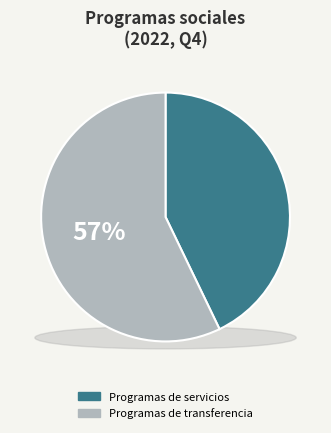

To the nearest percent, what percentage of the pie is Programas de transferencia?

57%